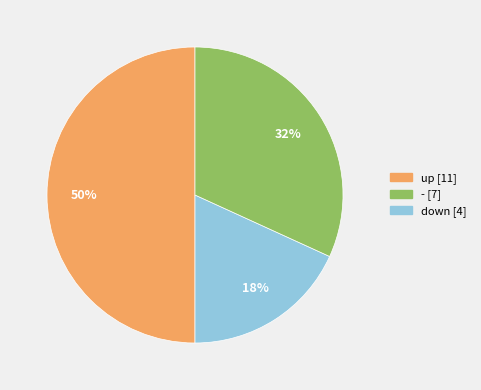

To the nearest percent, what percentage of the pie is down [4]?

32%